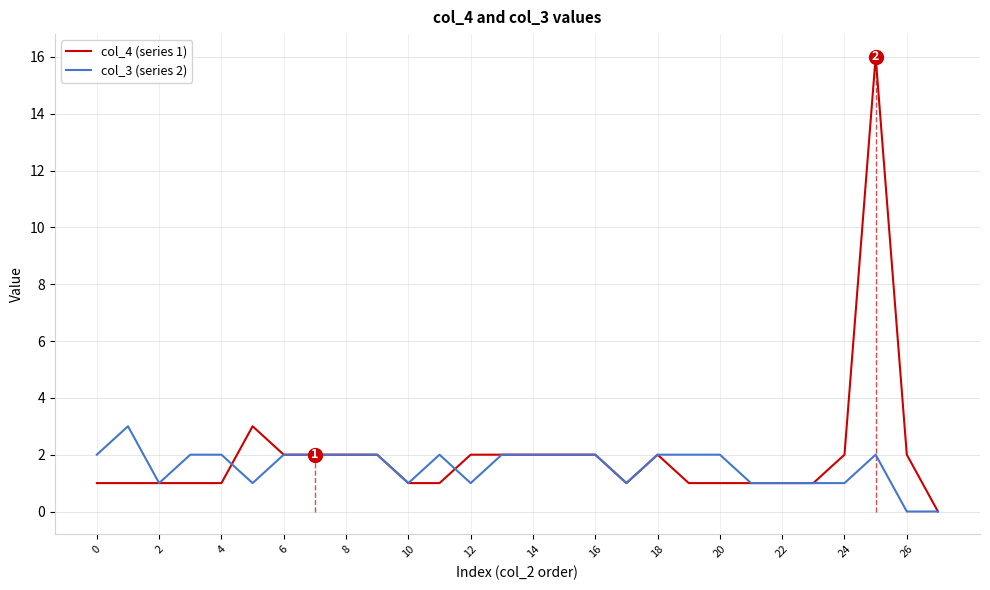

At which category is the sum across all series the highest?

25